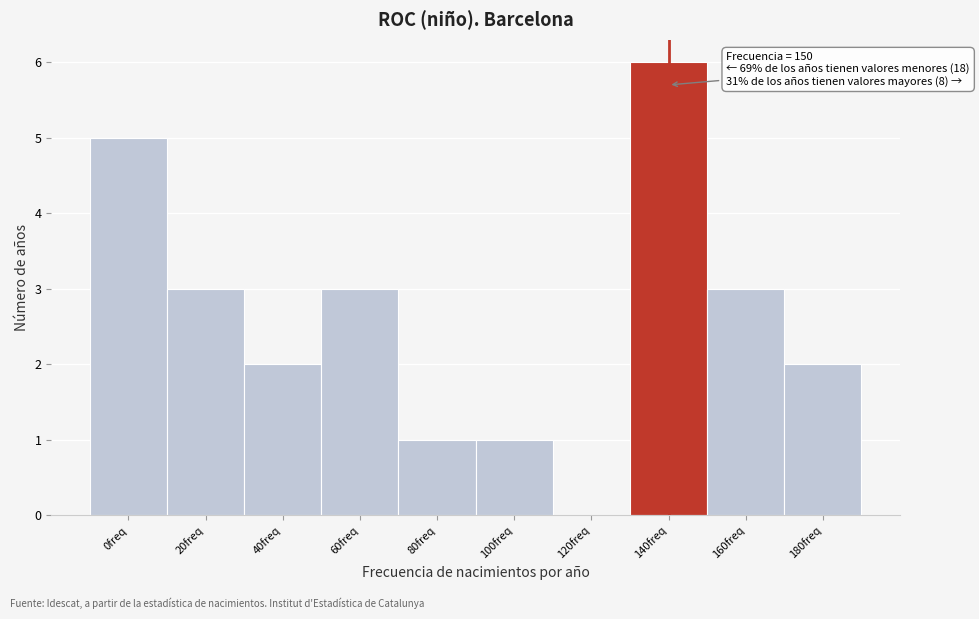

Reading left to right, extract all data points from this chart.

0freq=5	20freq=3	40freq=2	60freq=3	80freq=1	100freq=1	120freq=0	140freq=6	160freq=3	180freq=2